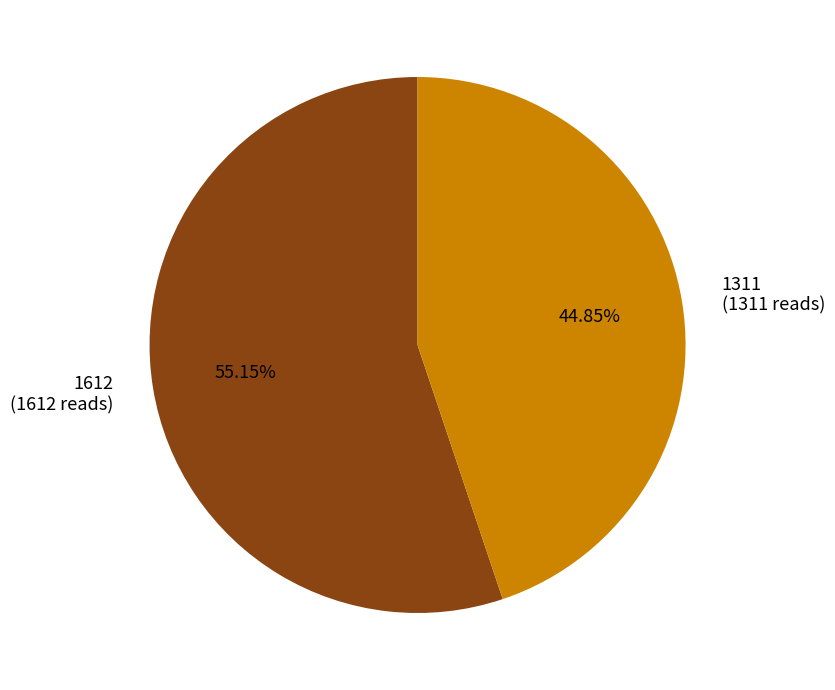

Between 1612 and 1311, which is larger?

1612